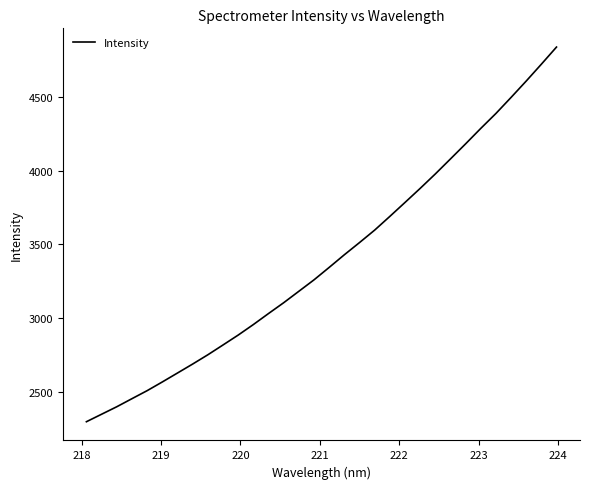

What is the minimum value shown in the chart?

2295.4